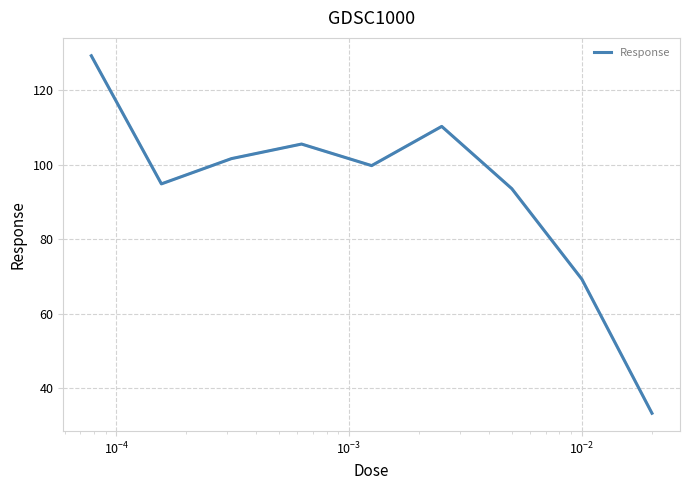

What is the difference between the maximum and minimum values?

96.0